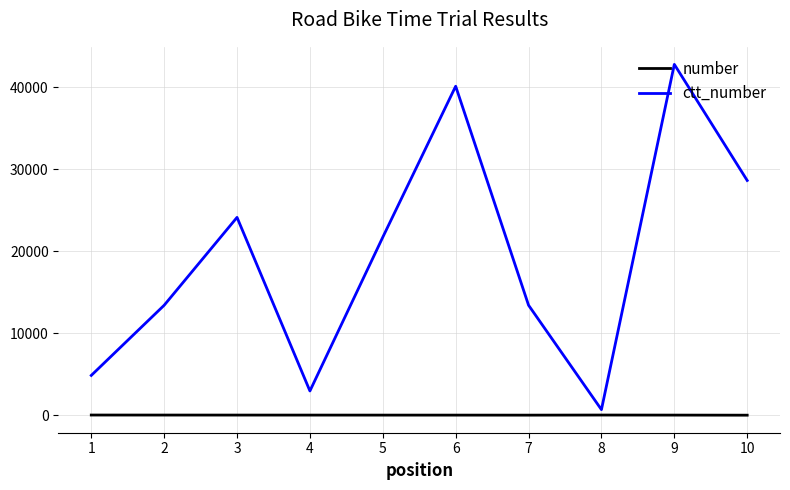

The ctt_number series shows 39779 at 3. True or false?

False